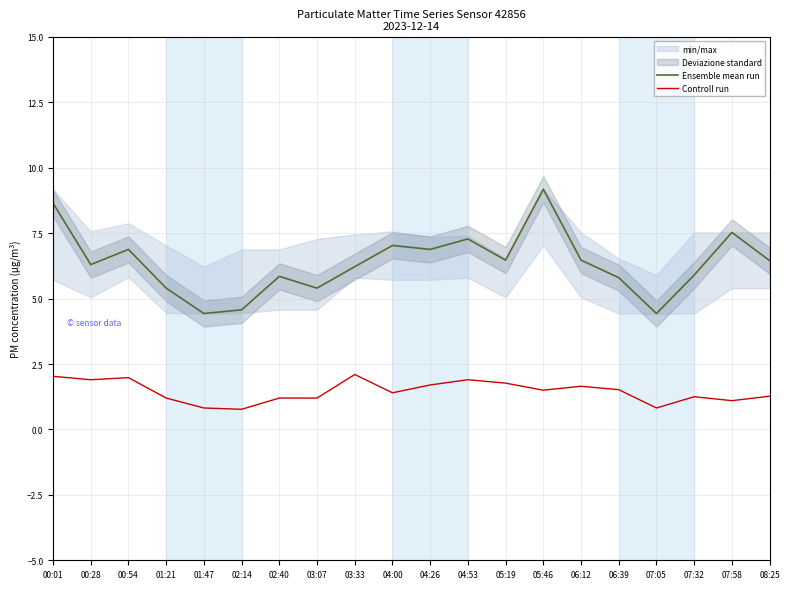

List the series in order of their overall mean, highest first.

Ensemble mean run, Controll run